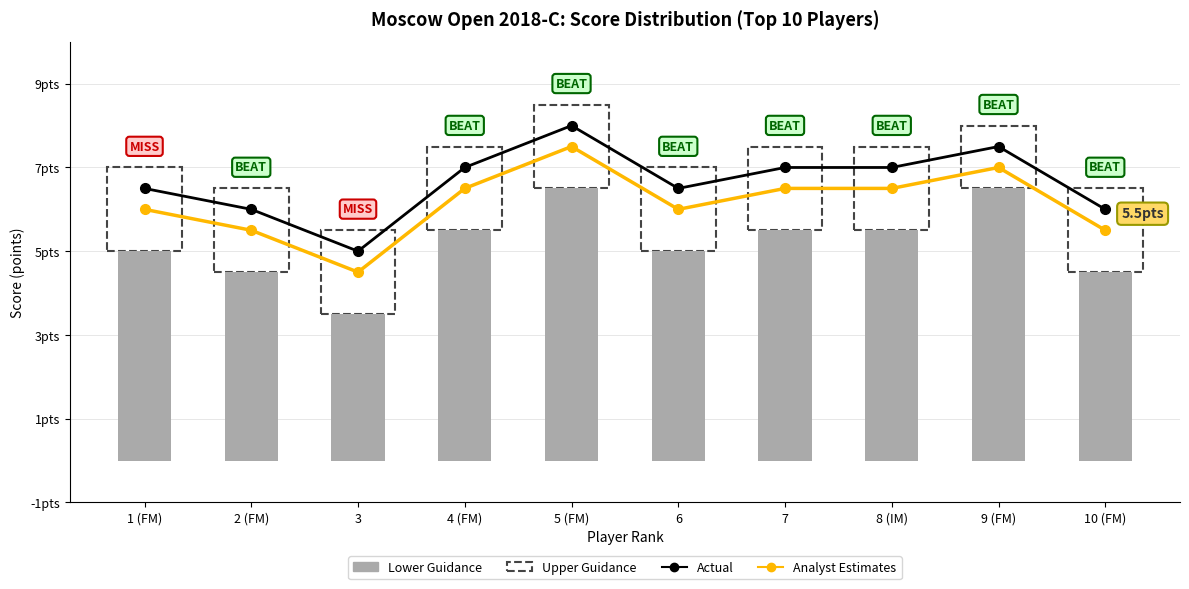

At which label does Analyst Estimates first exceed 6?

4 (FM)